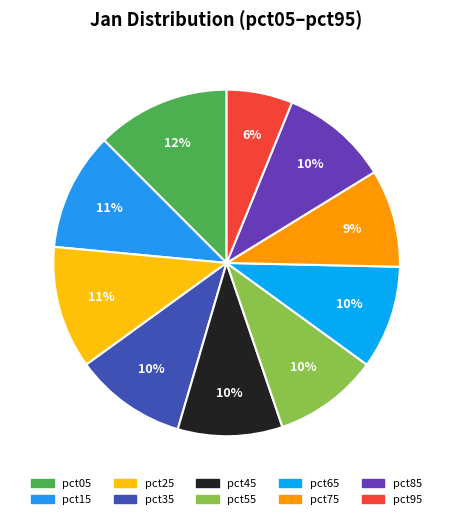

Does pct05 account for over 50% of the chart?

No